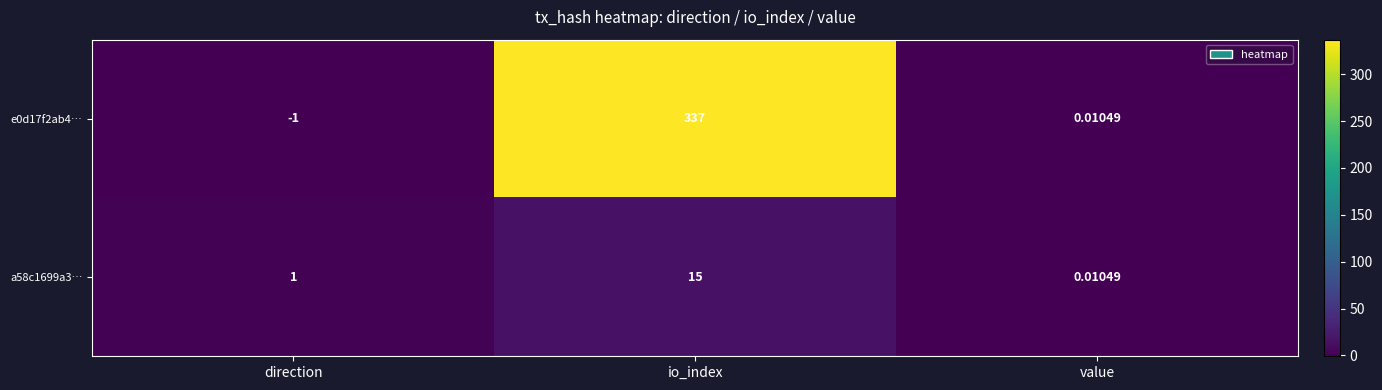

How many data points in a58c1699a3… are less than 1?

1